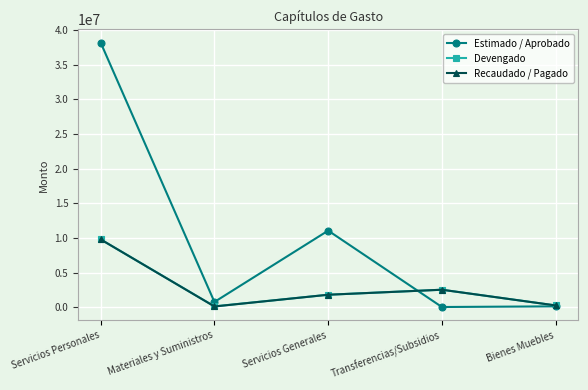

What is the difference between the highest and lowest values at Servicios Generales?

9258927